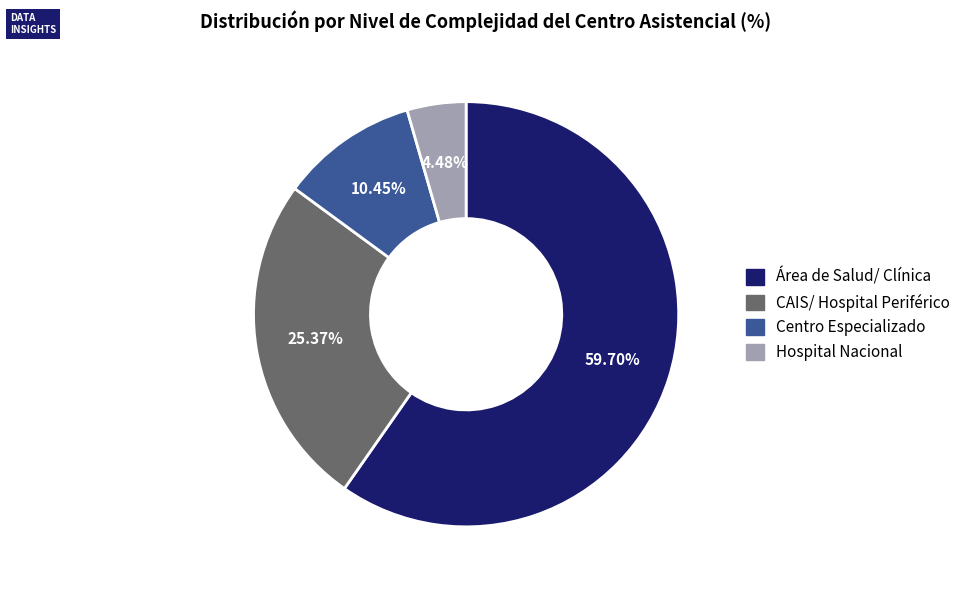

True or false: Área de Salud/ Clínica accounts for 68% of the total.

False